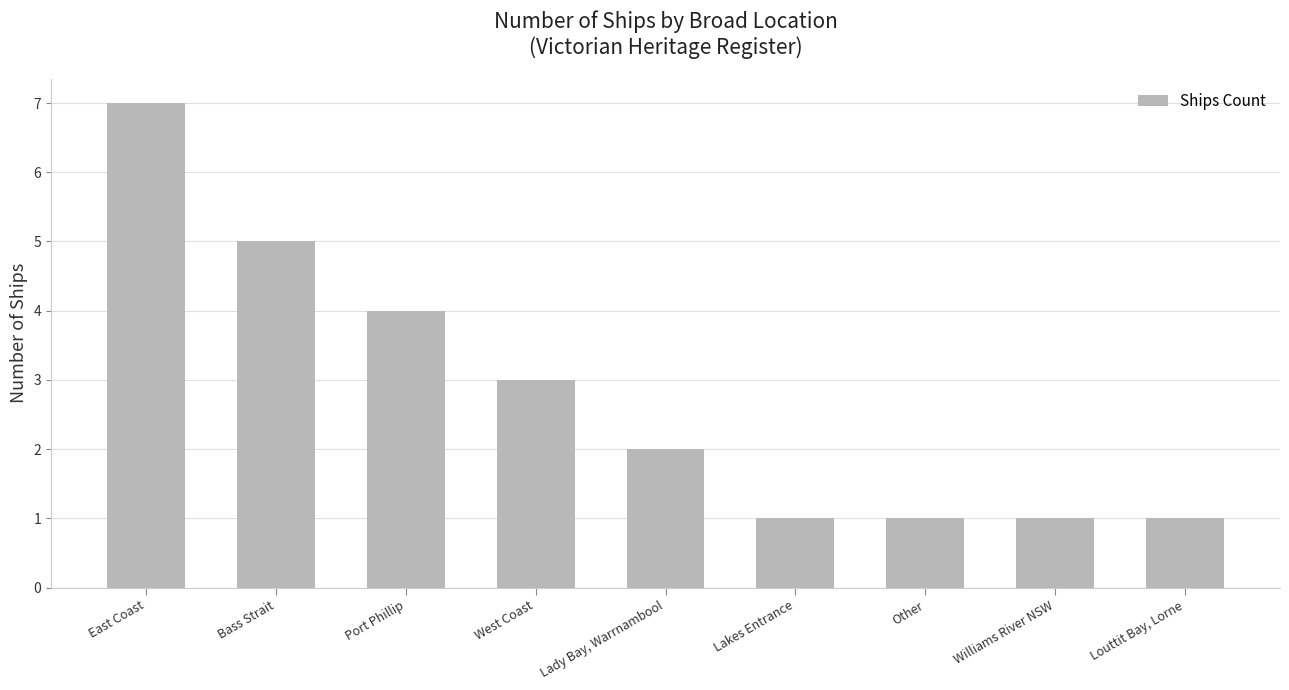

Reading right to left, what are all the values shown in this chart?

1	1	1	1	2	3	4	5	7